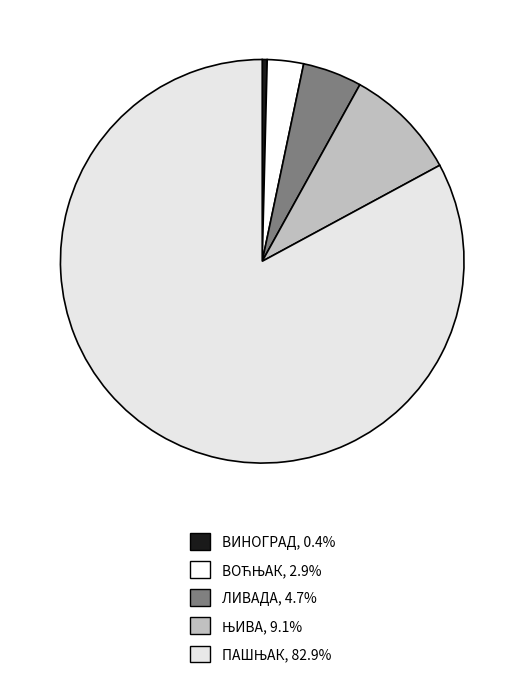

Which category has the biggest portion of the pie?

ПАШЊАК